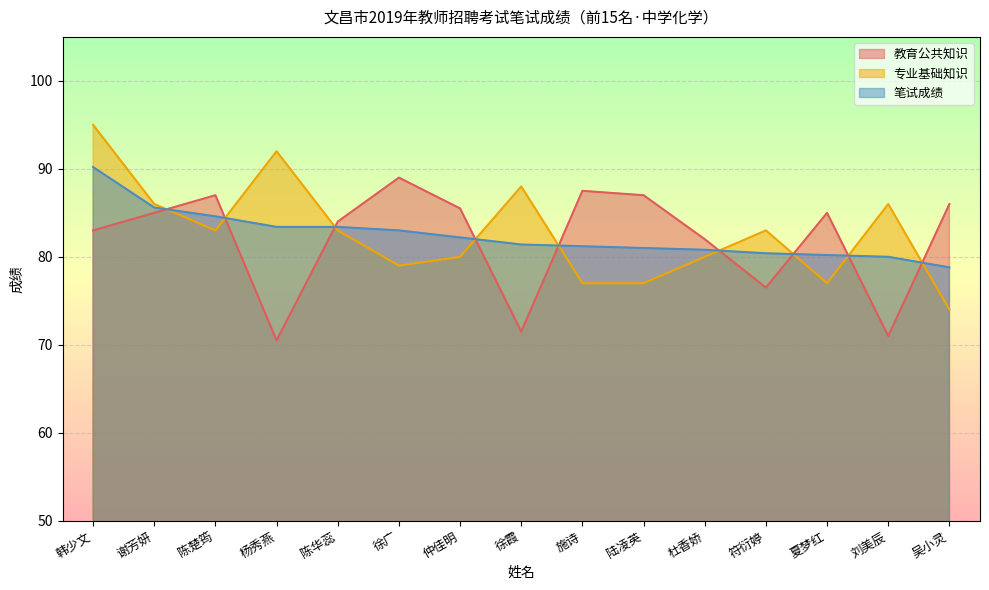

What is the sum of the 专业基础知识 values at 仲佳明 and 符衍婷?

163.0